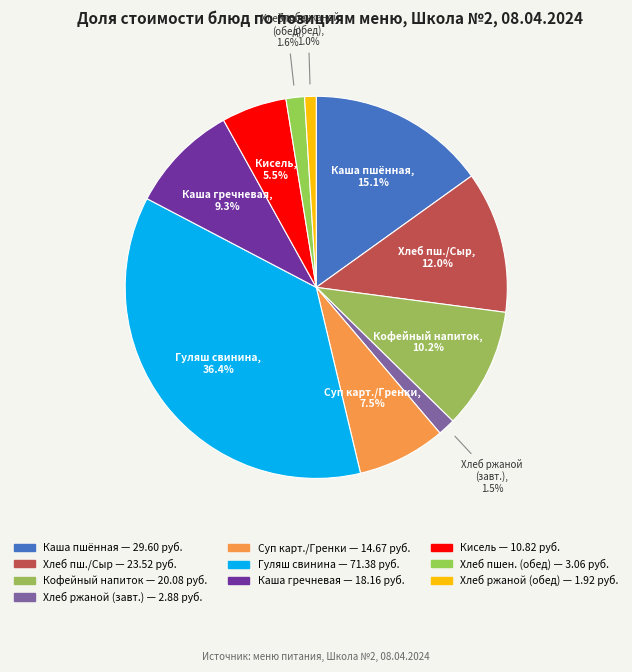

How many slices are in this pie chart?

10